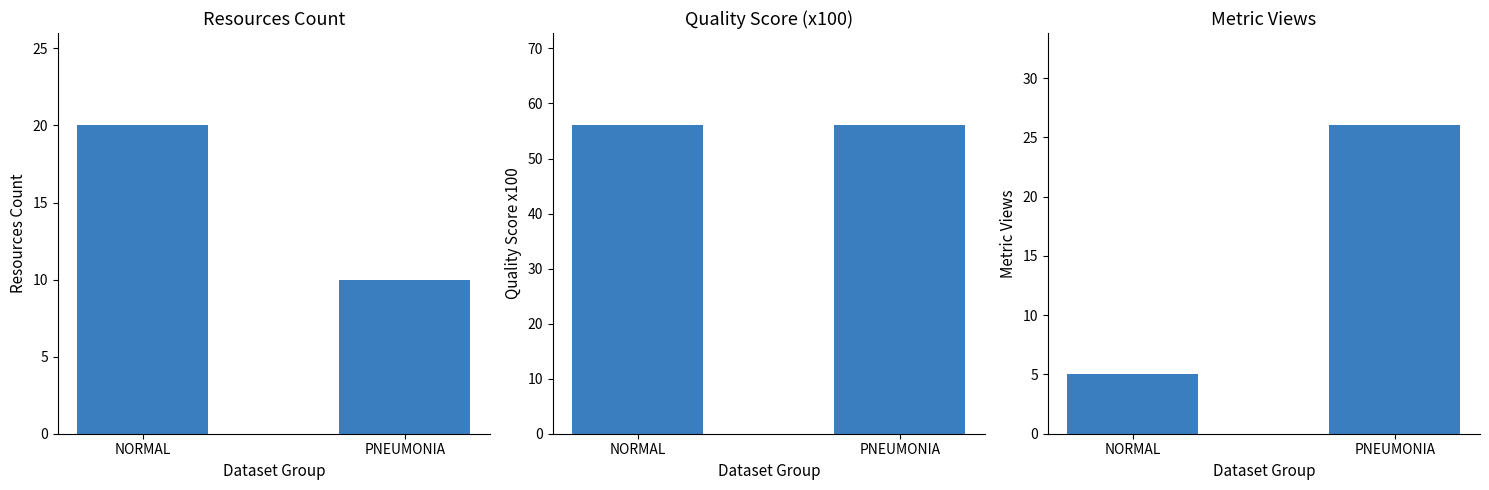

At how many categories does at least one series exceed 24?

2